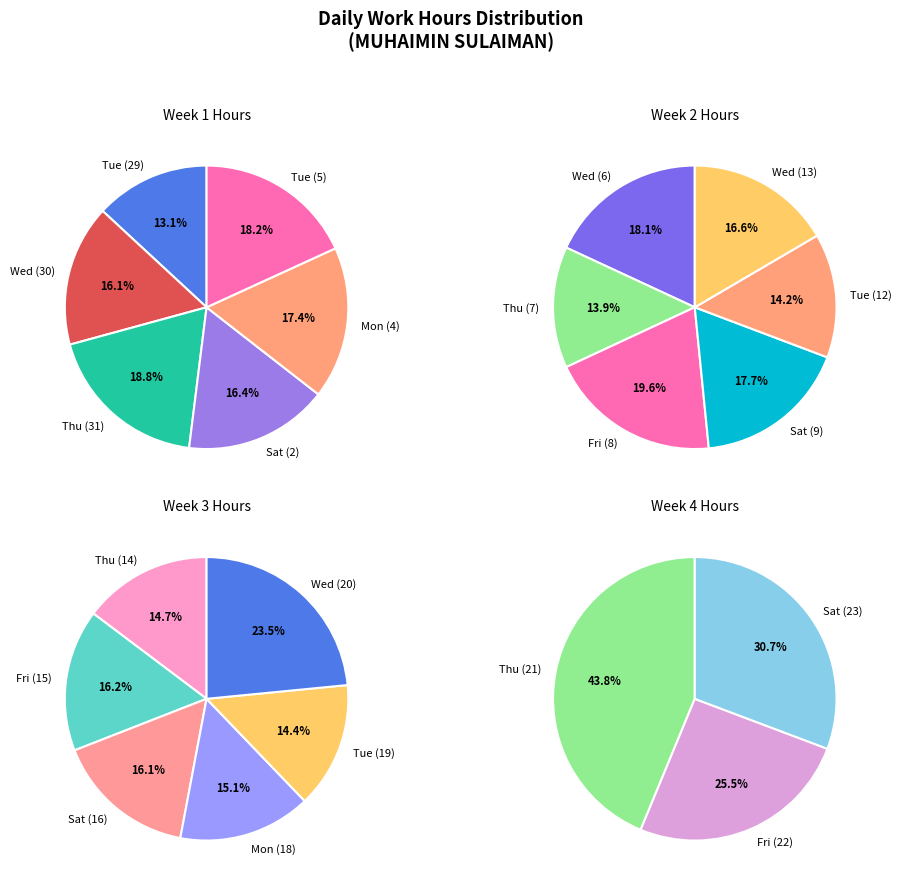

Does Wed (13) account for over 50% of the chart?

No